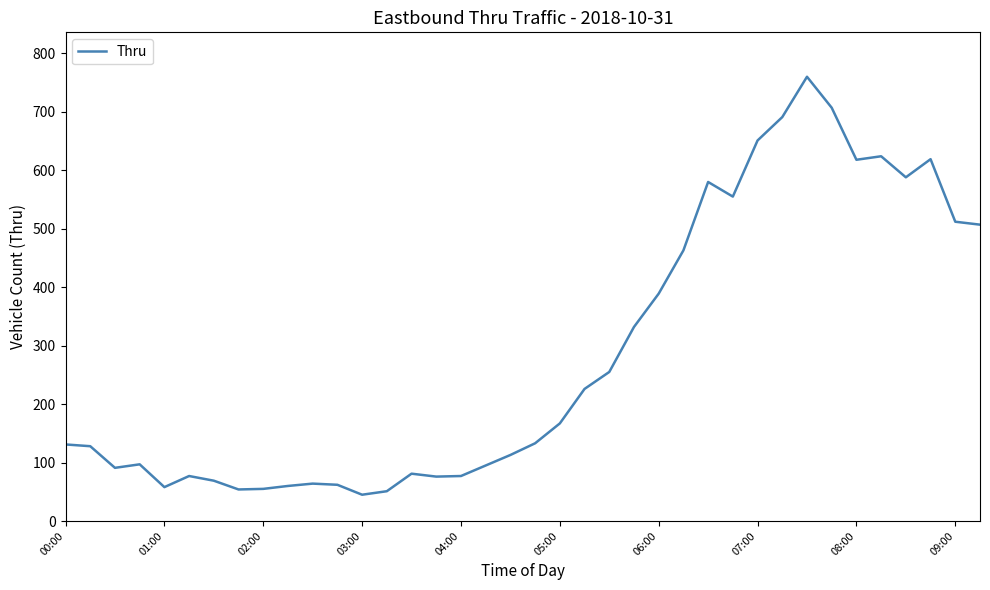

Does the chart have visible grid lines?

No